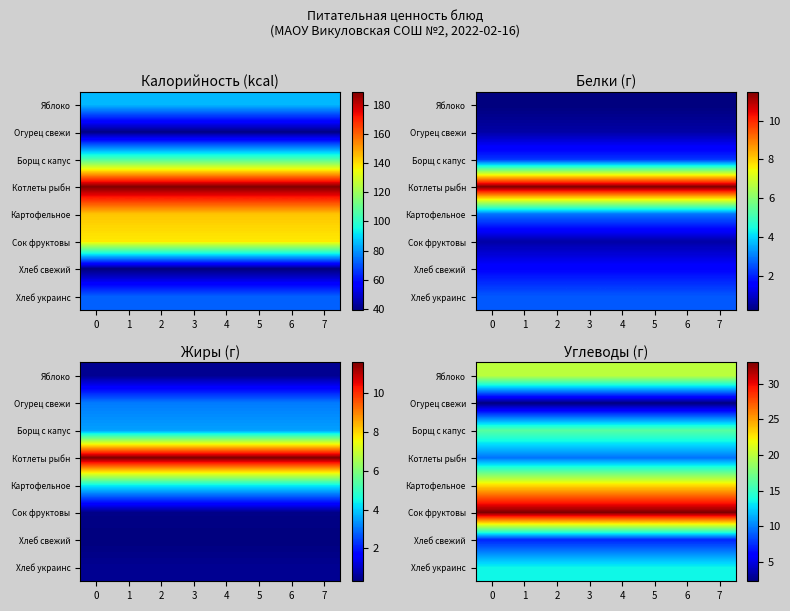

What is the total value across all series at 7?

125.0